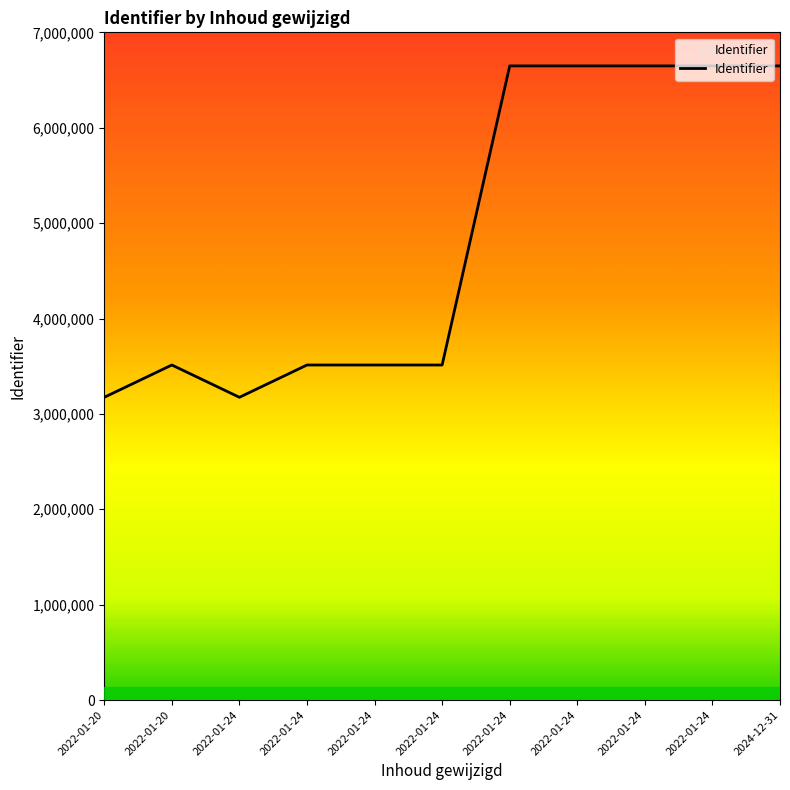

Is this an area chart (filled region under the line)?

No